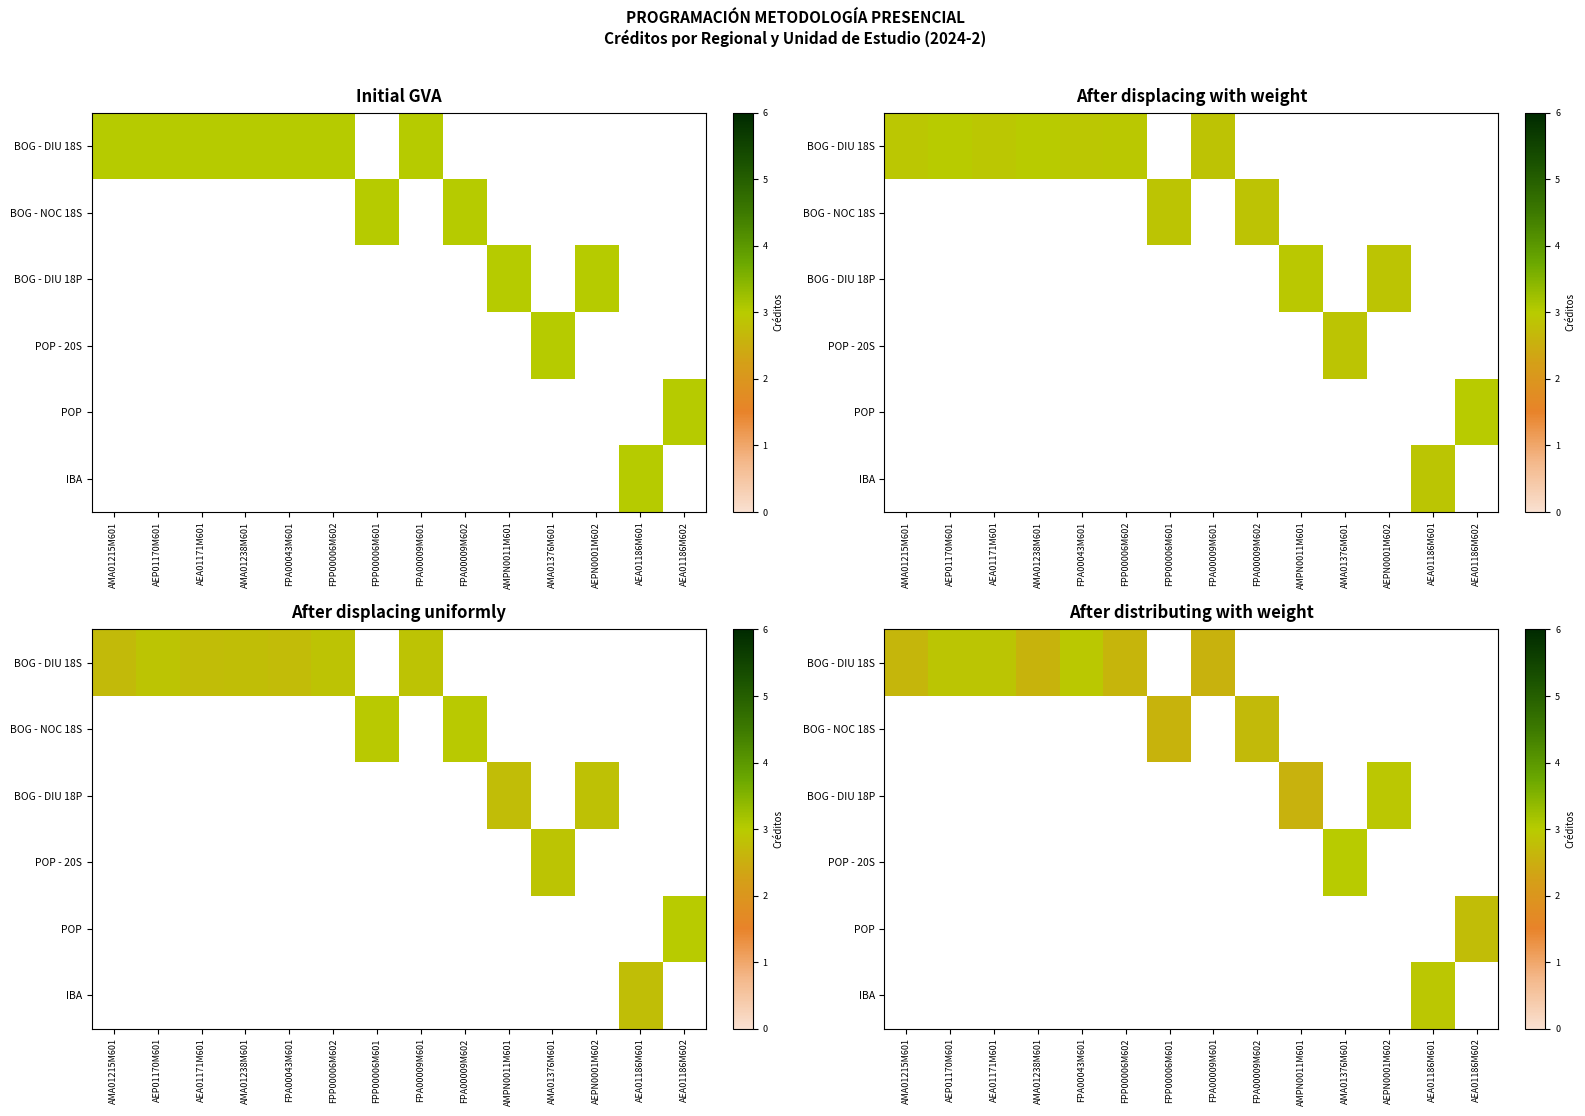

At FPA00043M601, list the series in order from largest to smallest.

row_0, row_1, row_2, row_3, row_4, row_5